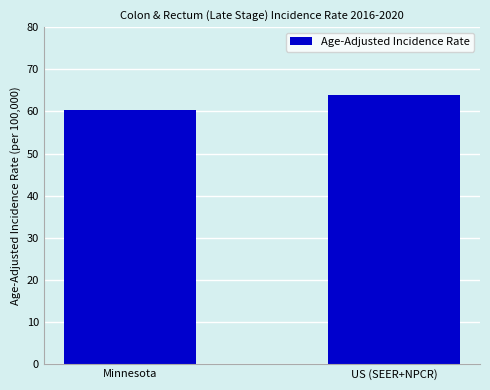

Reading right to left, list all the values displayed in this chart.

63.9	60.3